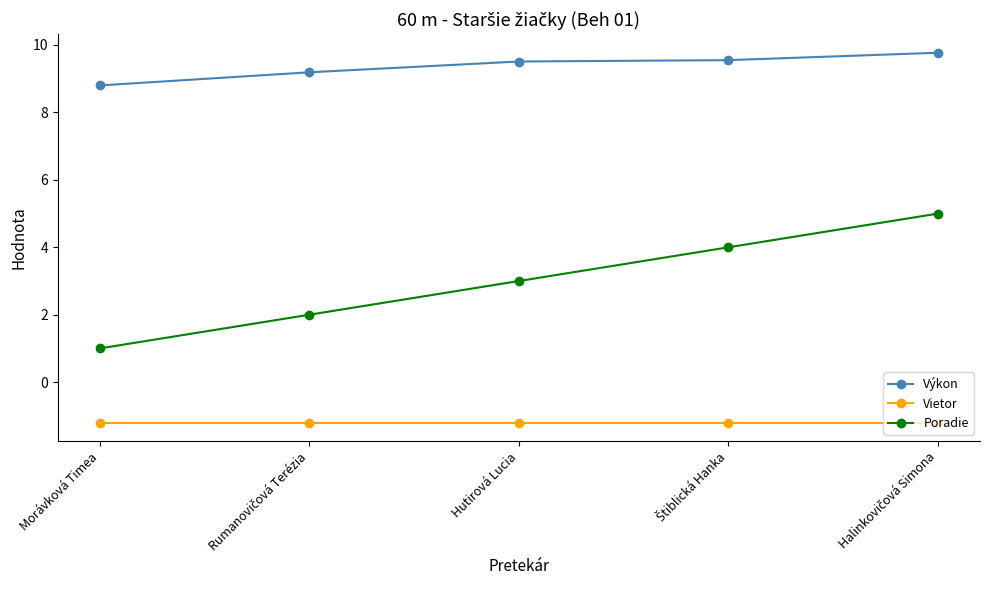

True or false: Poradie and Výkon intersect in this chart.

False